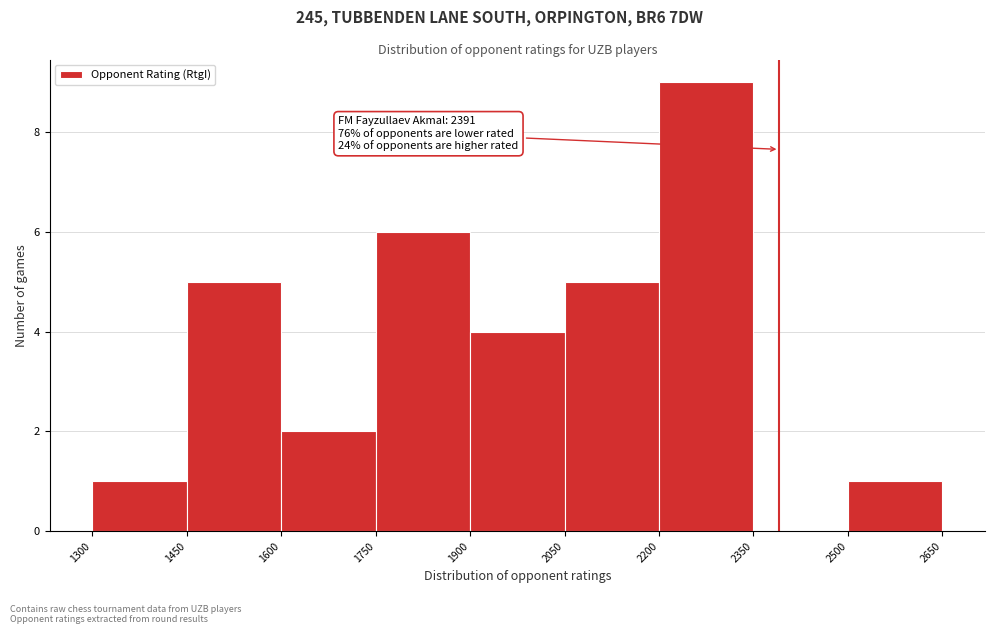

Over which range of the x-axis is the bar tallest?

2200 to 2350